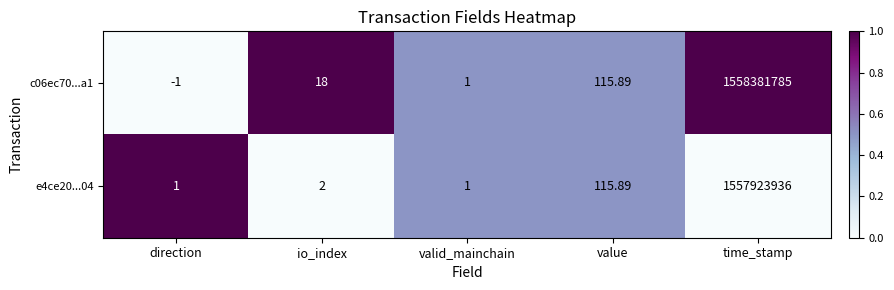

At which label does c06ec70...a1 reach its minimum?

direction